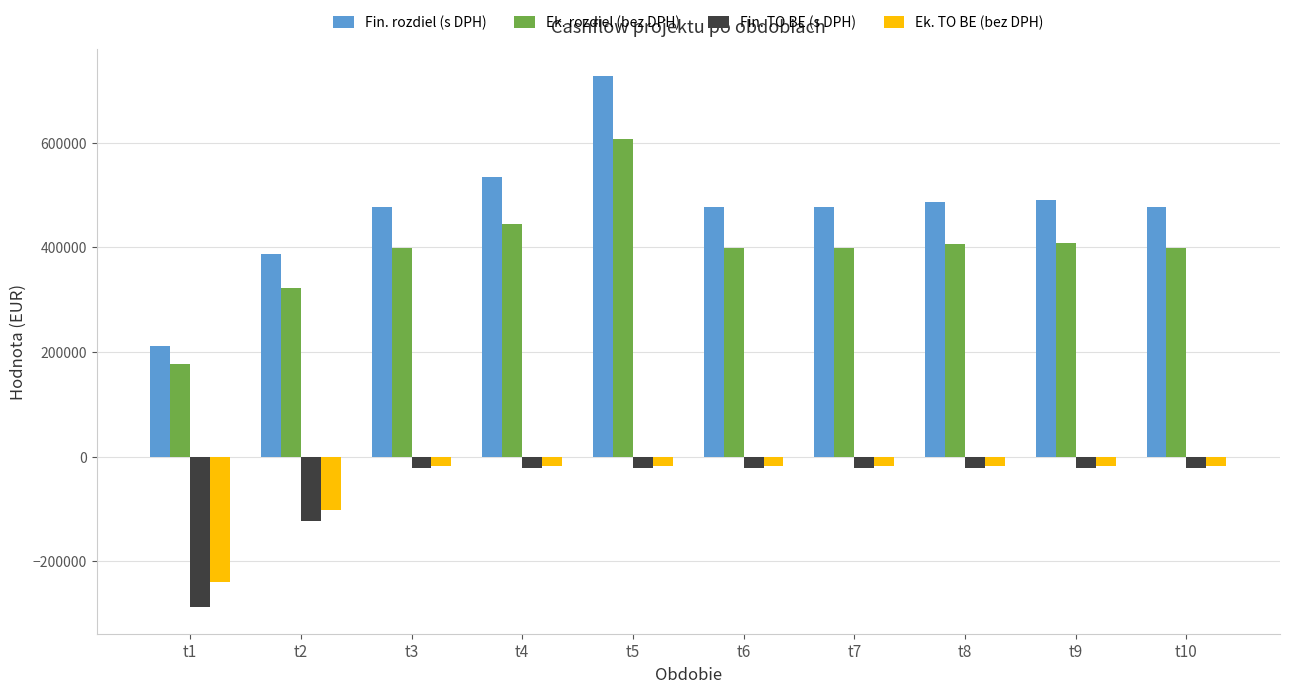

Which series has the widest spread of values?

Fin. rozdiel (s DPH)